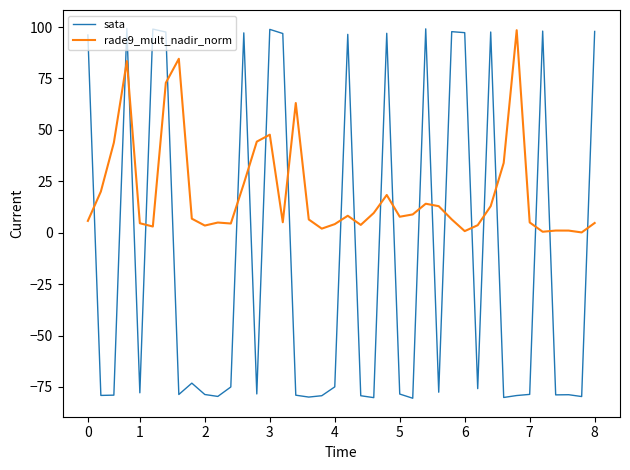

Which series has the largest total across all categories?

rade9_mult_nadir_norm